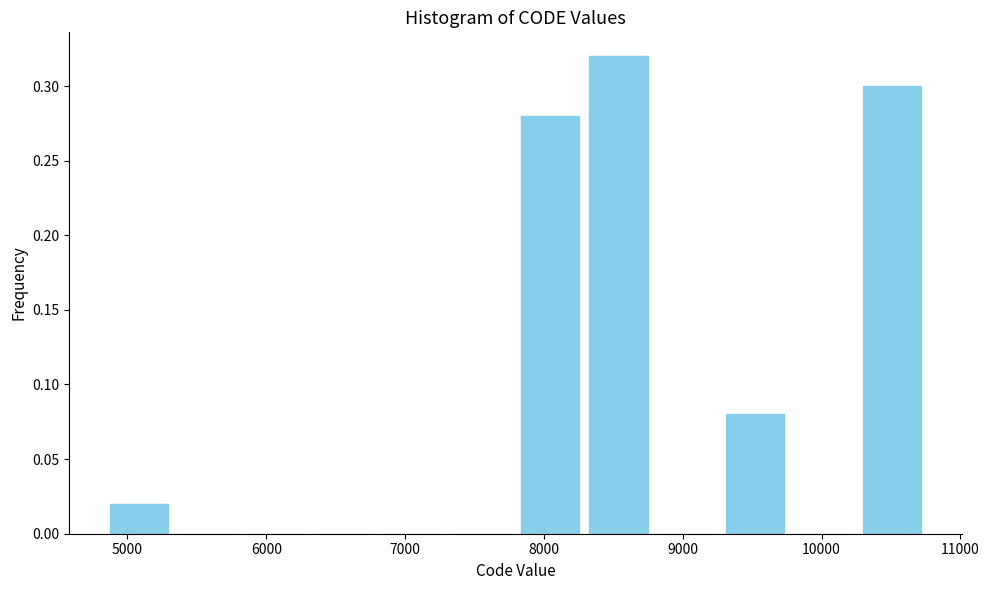

What is the height of the bar covering 7800 to 8300 on the x-axis? Neither the bar edges nor the heights are printed on the chart, so give them approximately, as read against the axes.

0.28